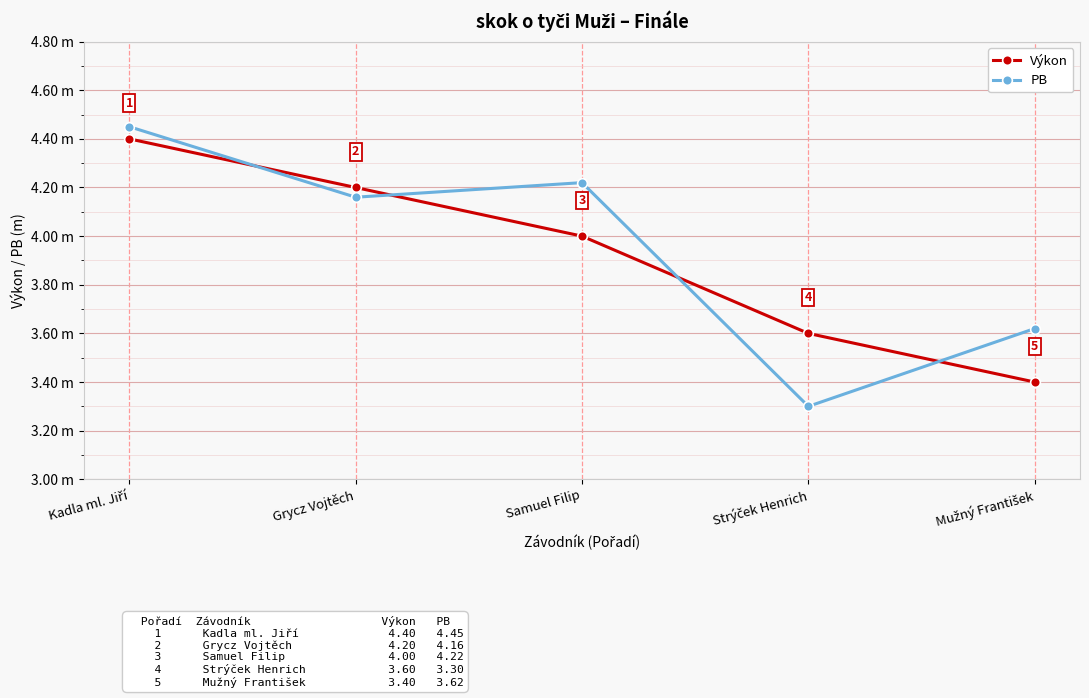

Which series changed the most between Kadla ml. Jiří and Samuel Filip?

Výkon